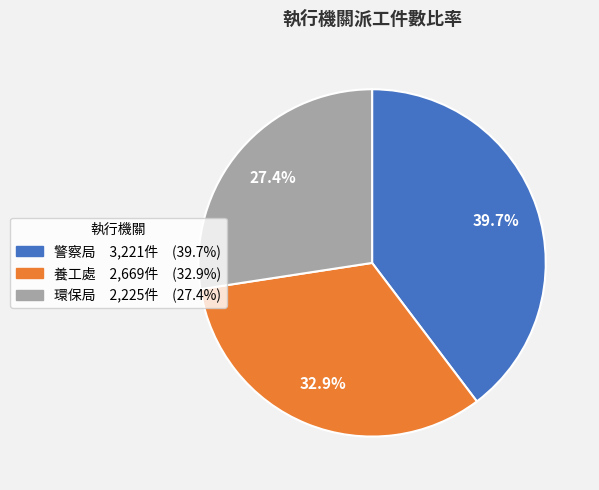

What portion of the pie excludes 環保局?

72.6%